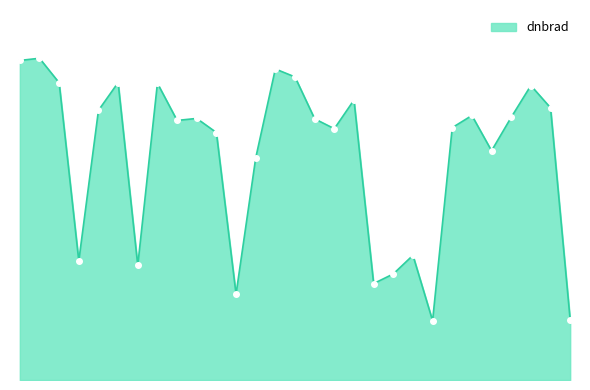

Rank the categories by value from highest to lowest.

101225, 101216, 106085, 106098, 102835, 101348, 103440, 109829, 106453, 109841, 102715, 108255, 108962, 103919, 106260, 103557, 108077, 106272, 104154, 108788, 105724, 107205, 102473, 103201, 107029, 107016, 105551, 110534, 107547